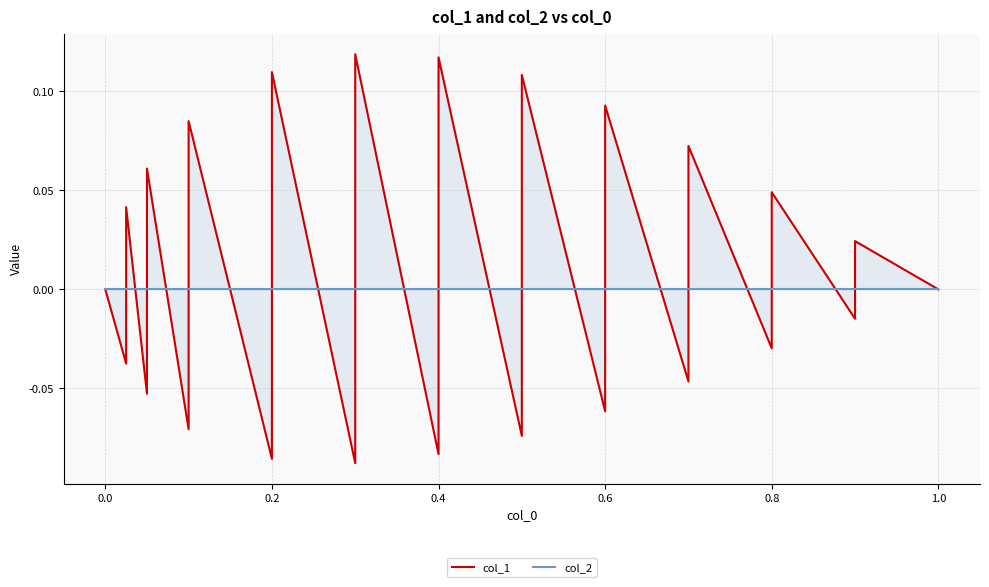

How many interior local peaks does the col_1 series have?

11